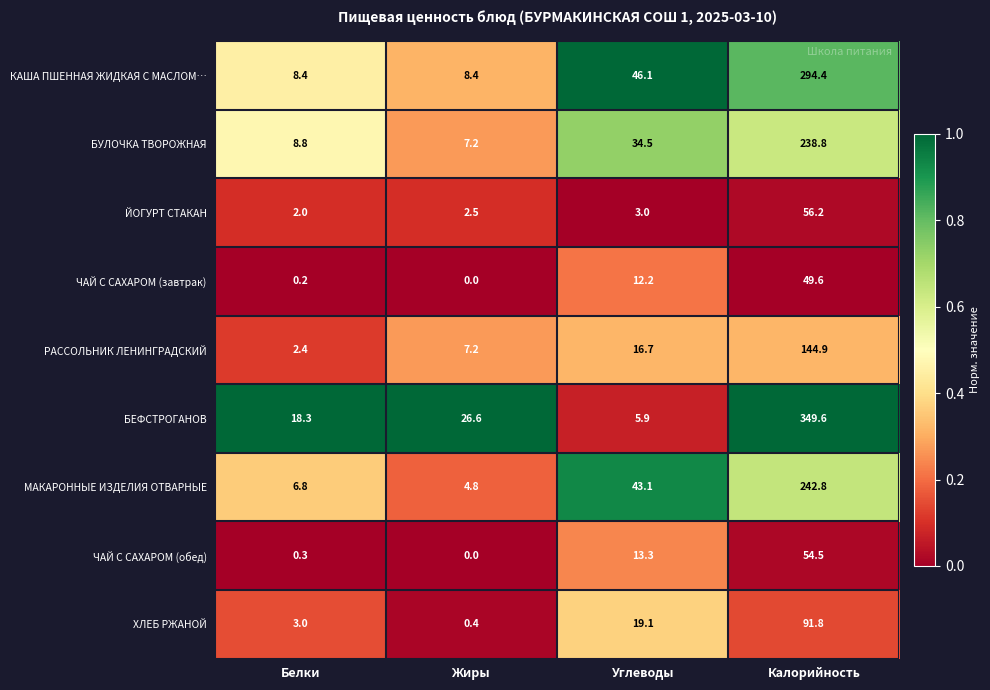

Is the value of ХЛЕБ РЖАНОЙ at Белки greater than the value of ЧАЙ С САХАРОМ (завтрак) at Калорийность?

No